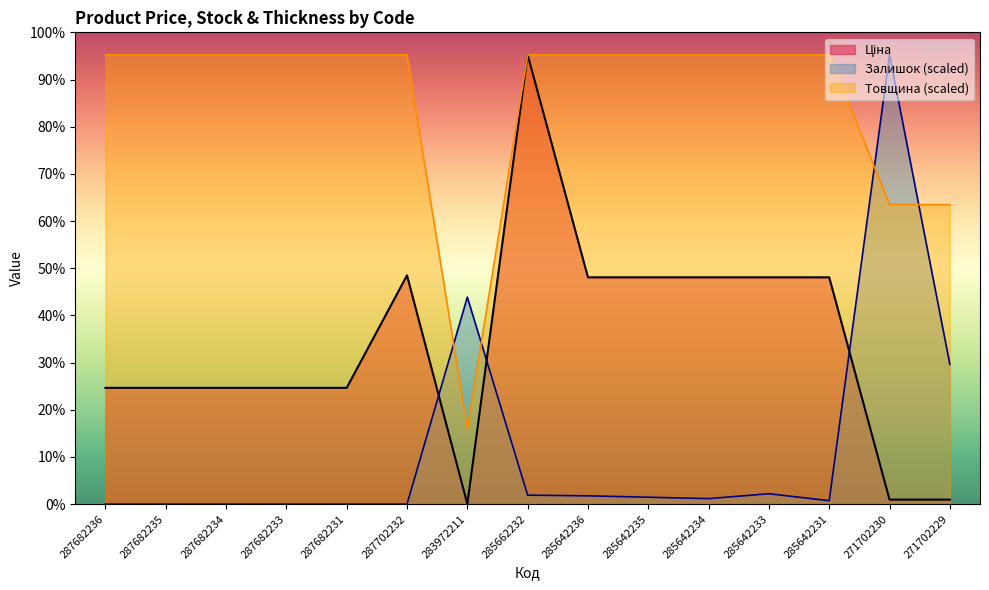

What is the difference between the maximum and minimum values in the Товщина series?

49229.8